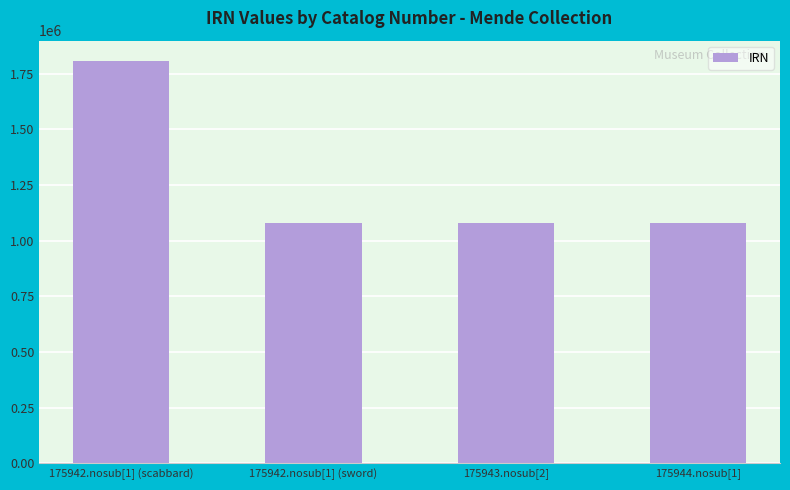

What is the change in value from 175943.nosub[2] to 175944.nosub[1]?

+1